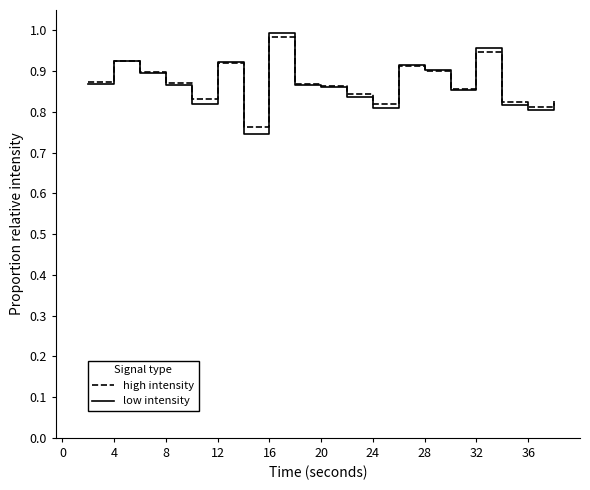

Which series has the largest range (max minus min)?

low intensity